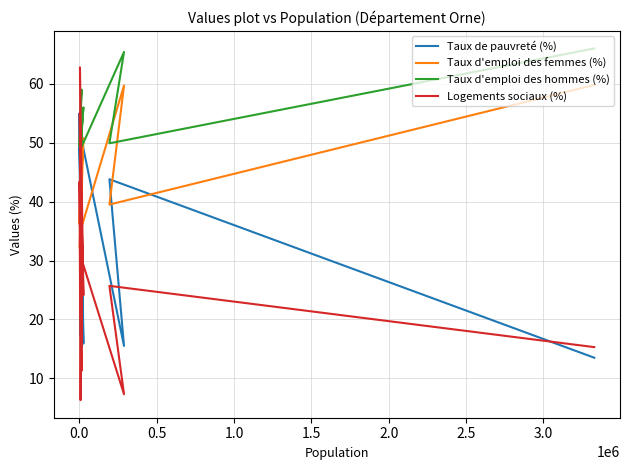

True or false: Taux d'emploi des femmes (%) and Taux d'emploi des hommes (%) intersect in this chart.

False